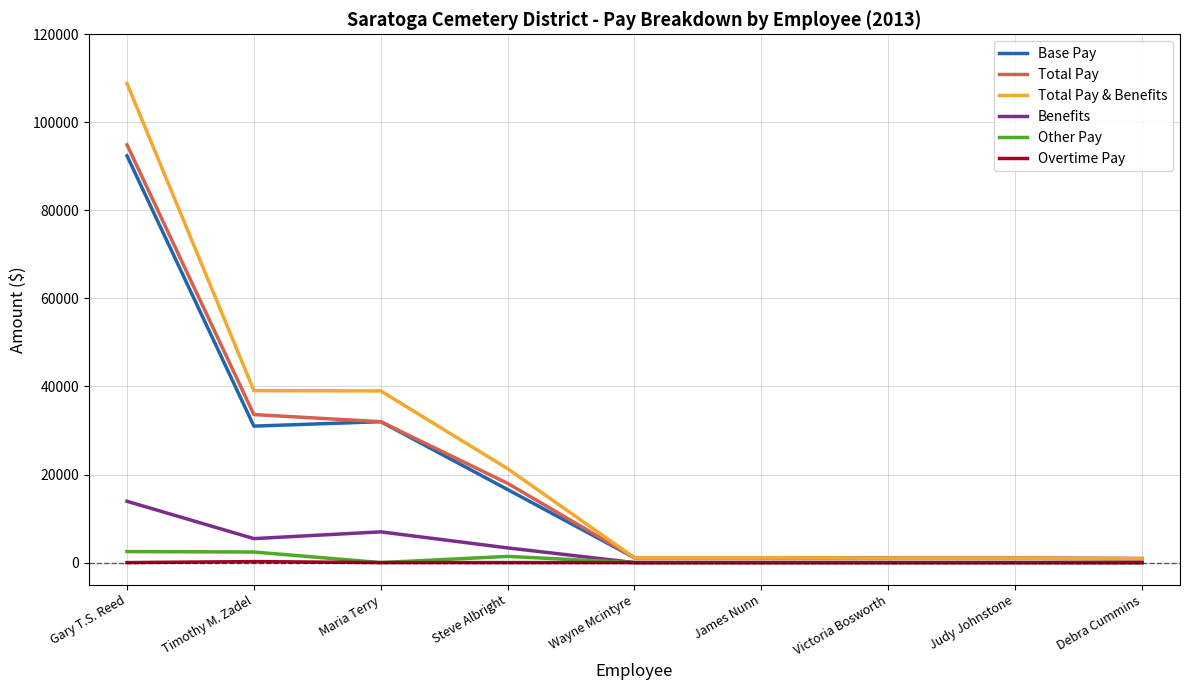

How many series are shown in this chart?

6